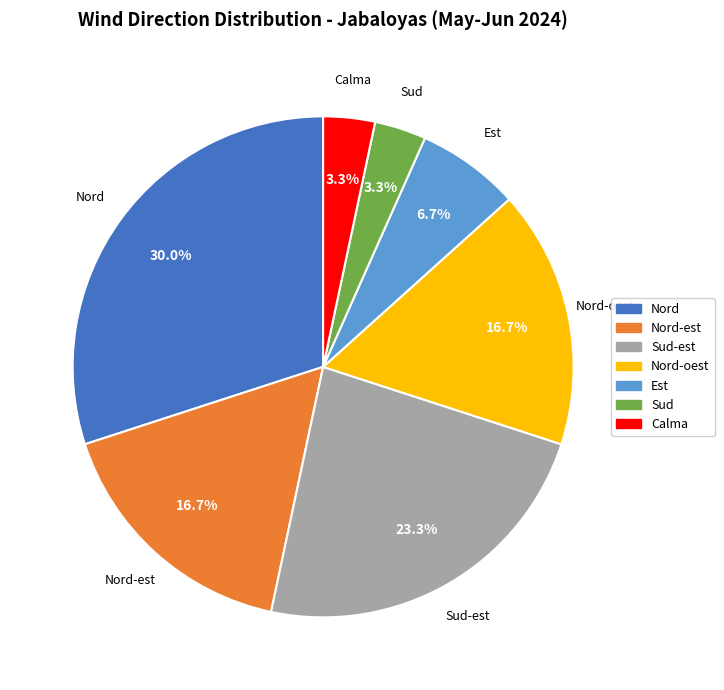

Is there a majority slice in this chart?

No